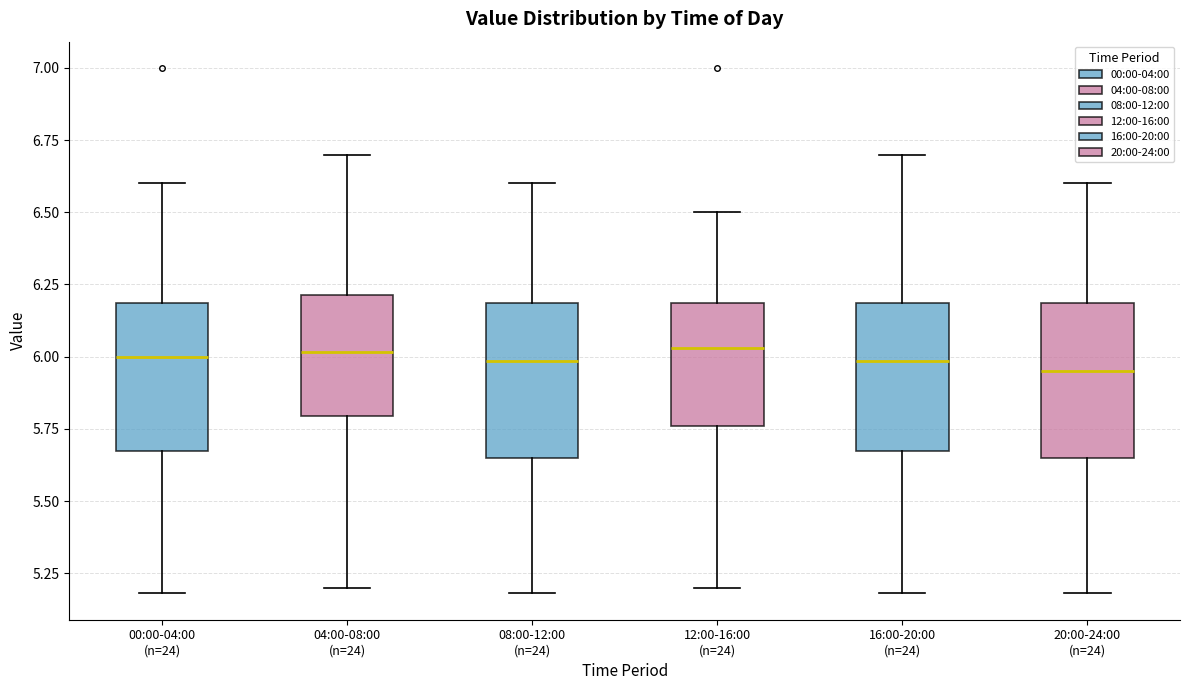

Where does the median line of the box for 04:00-08:00 (n=24) sit on the y-axis? The values are not printed on the chart, so give them approximately, as read against the axis.

6.00